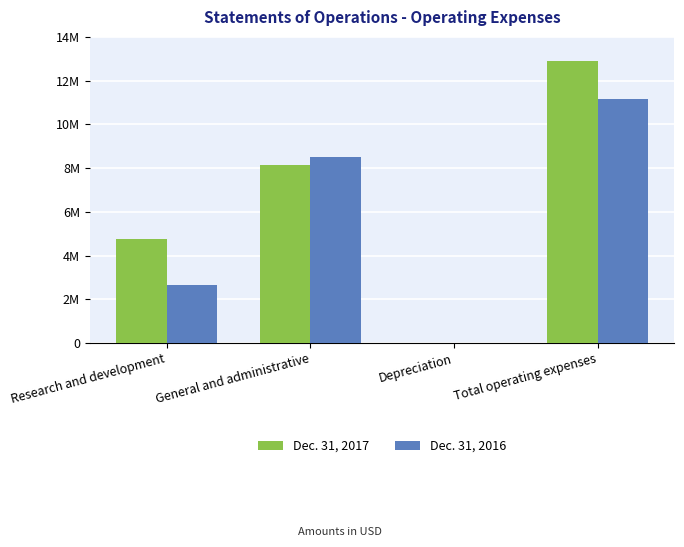

What is the difference between the second highest and second lowest values in the Dec. 31, 2016 series?

5844803